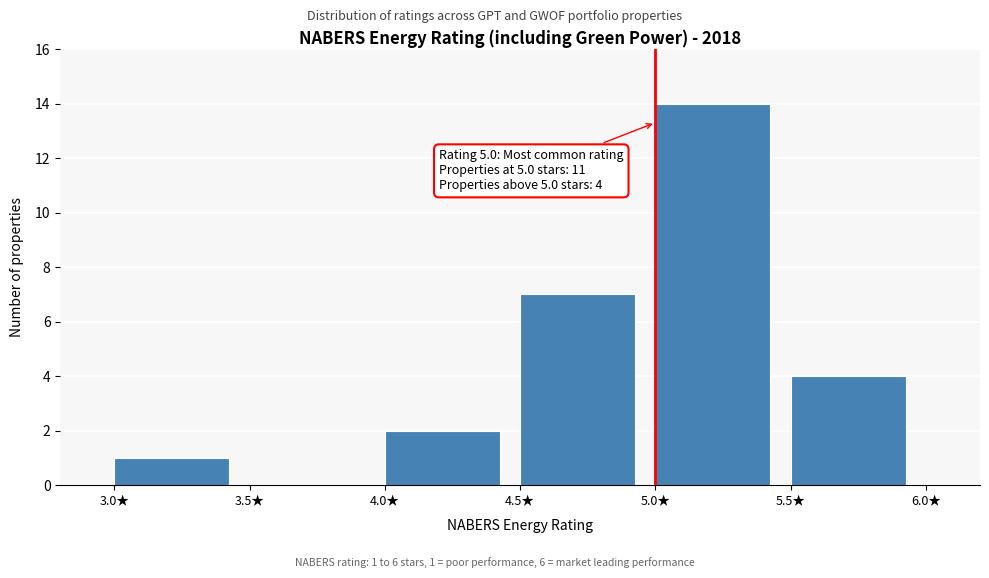

Which range on the x-axis has the tallest bar?

5.0 to 5.5